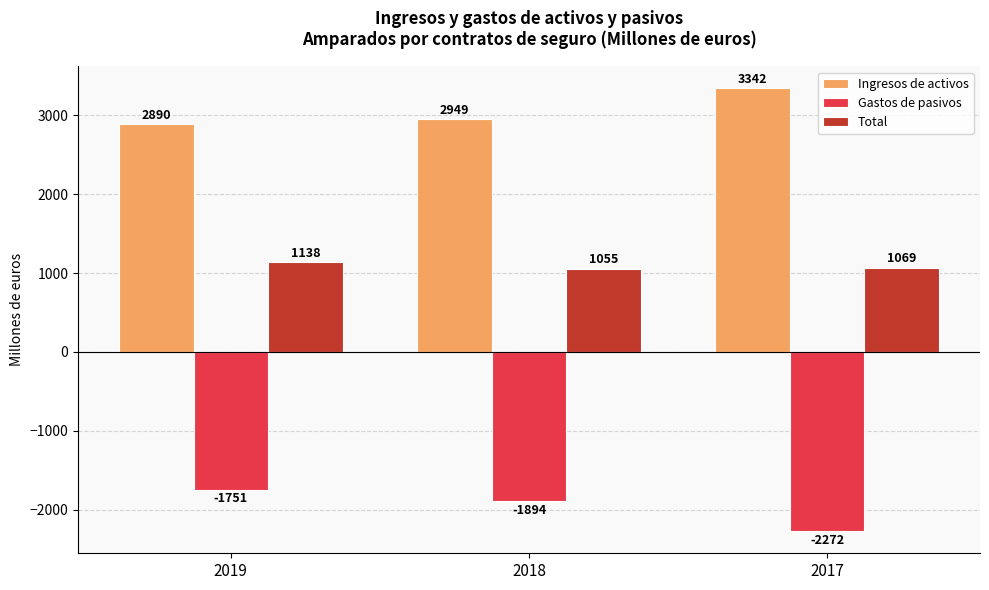

Which series has the largest total across all categories?

Ingresos de activos